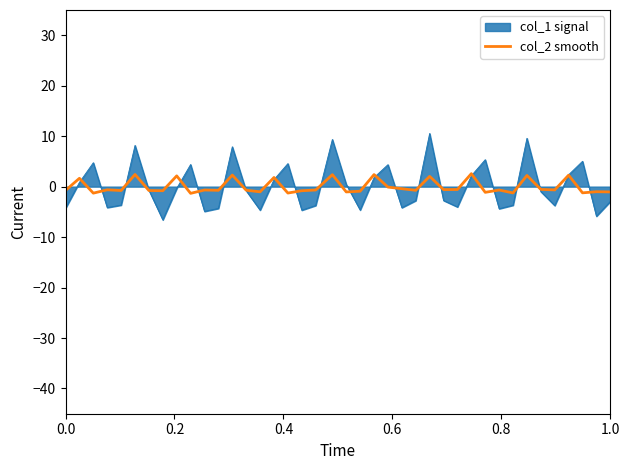

What is the highest value of the col_2 smooth series?

2.6